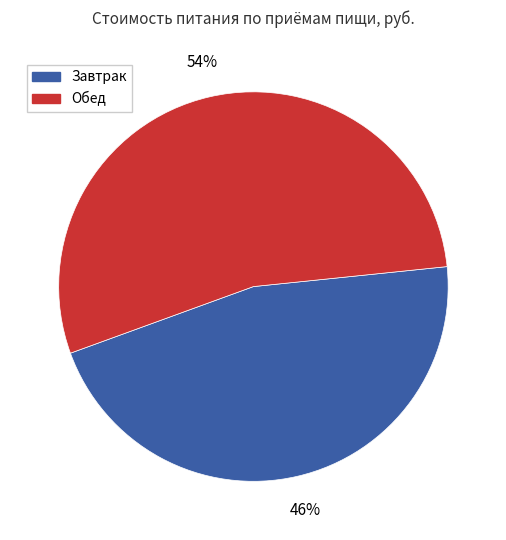

How many slices are in this pie chart?

2